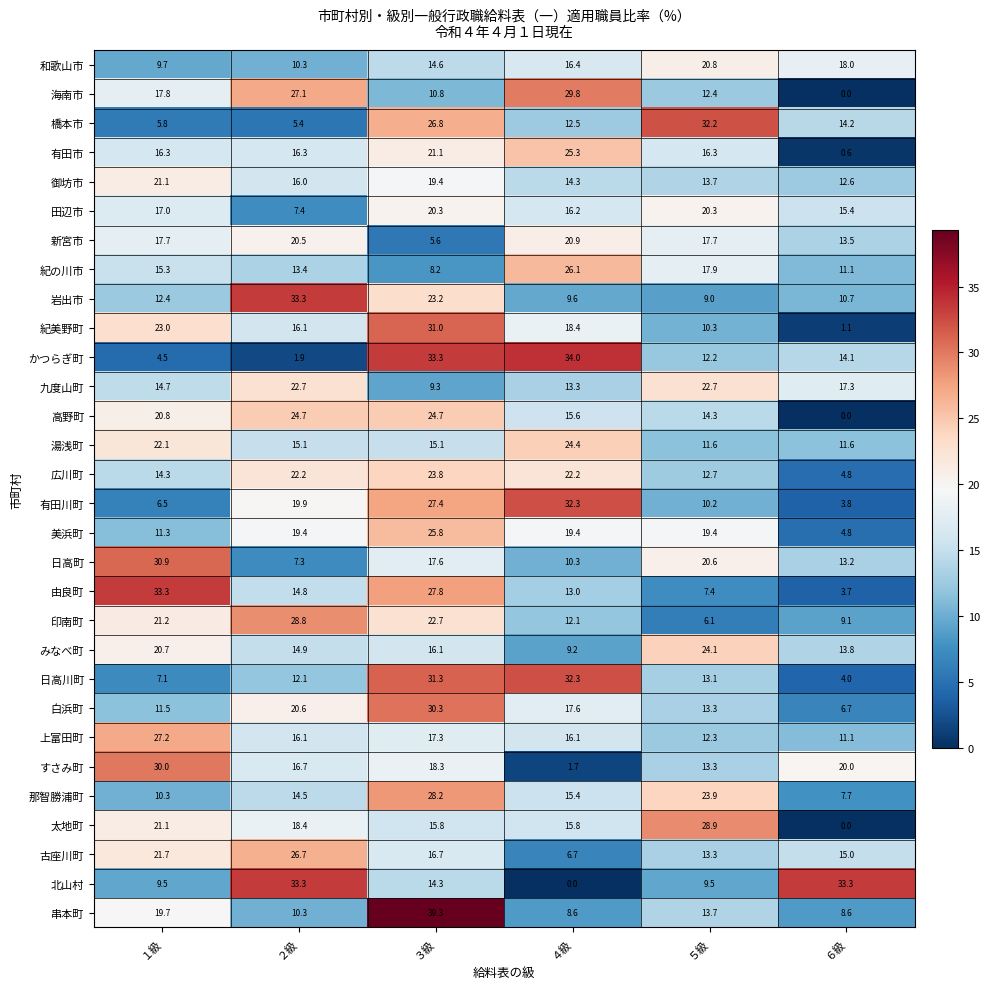

The 湯浅町 series shows 17.6 at ６級. True or false?

False